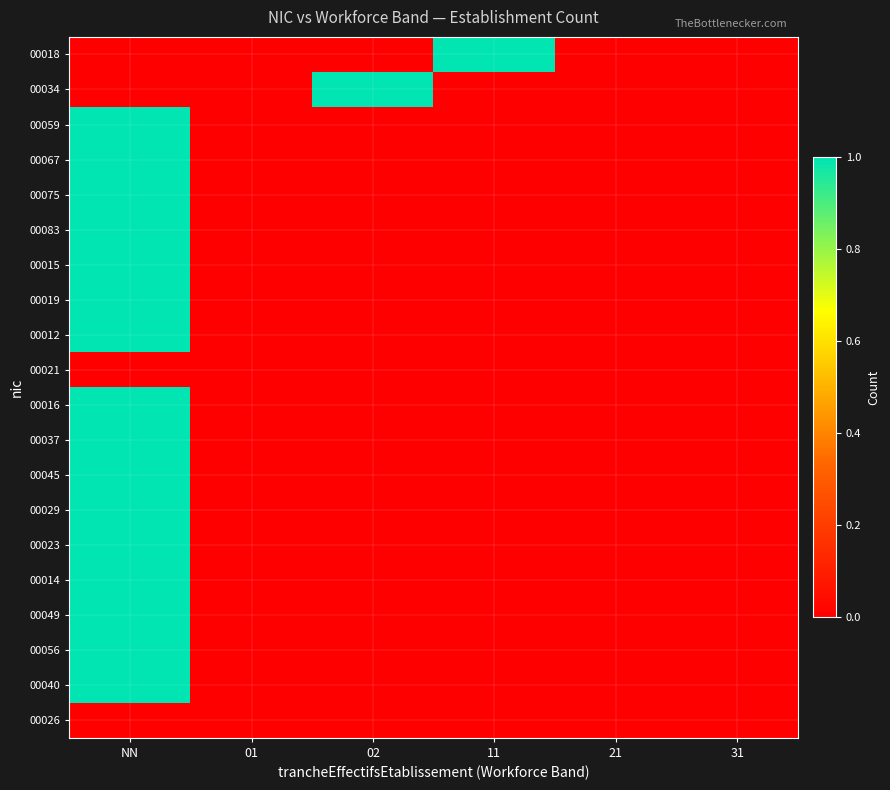

How many distinct data groups are displayed?

20